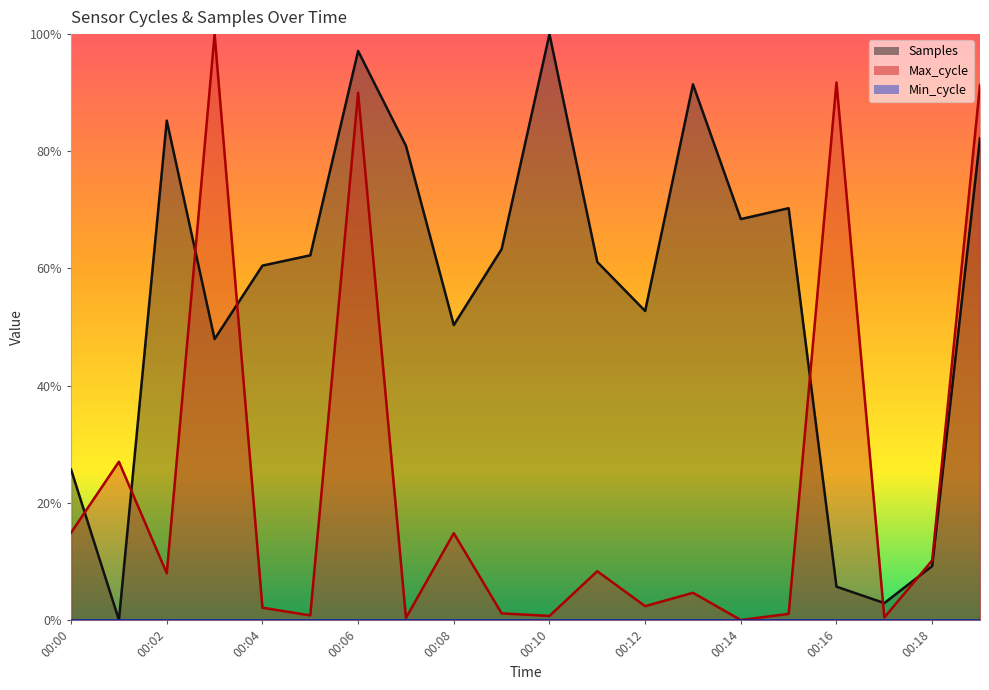

Is the value of Samples at 00:10 greater than the value of Max_cycle at 00:11?

Yes